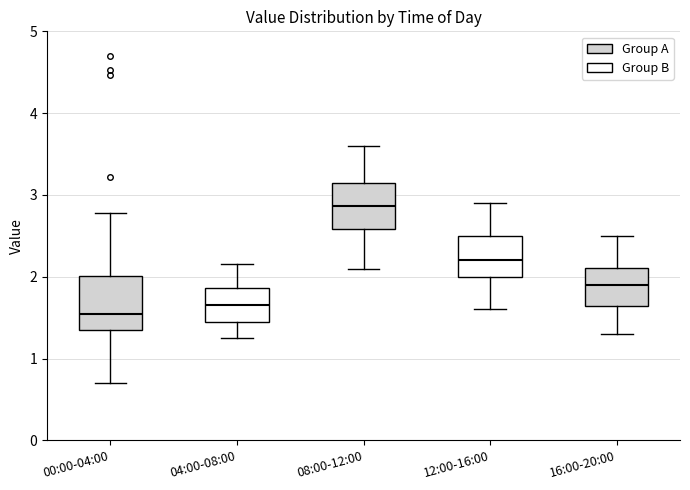

Reading left to right, transcribe this box plot: for each box, give where its median line is, the range the box spans, and where its two whiskers end, as read against the y-axis. The values are not printed on the chart, so give them approximately, as read against the axis.

00:00-04:00: median 1.6, box 1.4 to 2.0, whiskers 0.7 to 2.8
04:00-08:00: median 1.7, box 1.5 to 1.9, whiskers 1.3 to 2.2
08:00-12:00: median 2.9, box 2.6 to 3.2, whiskers 2.1 to 3.6
12:00-16:00: median 2.2, box 2.0 to 2.5, whiskers 1.6 to 2.9
16:00-20:00: median 1.9, box 1.6 to 2.1, whiskers 1.3 to 2.5